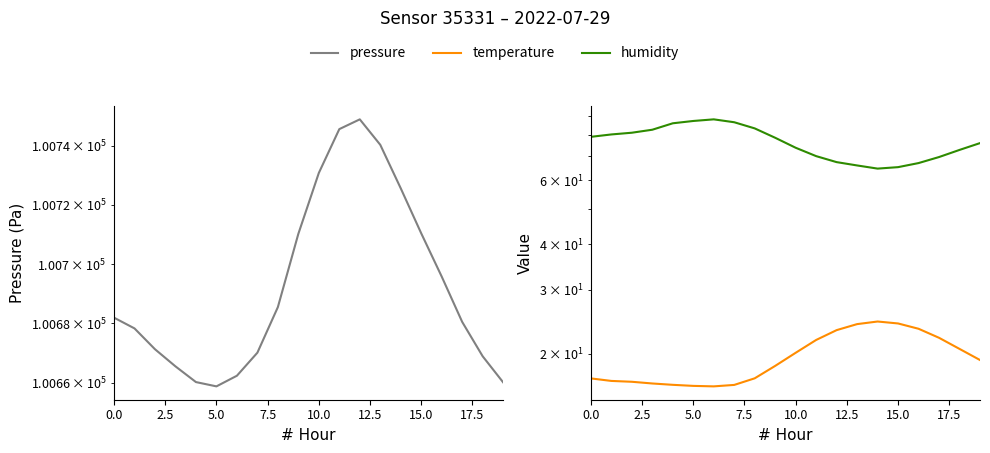

True or false: humidity and pressure cross at least once.

False